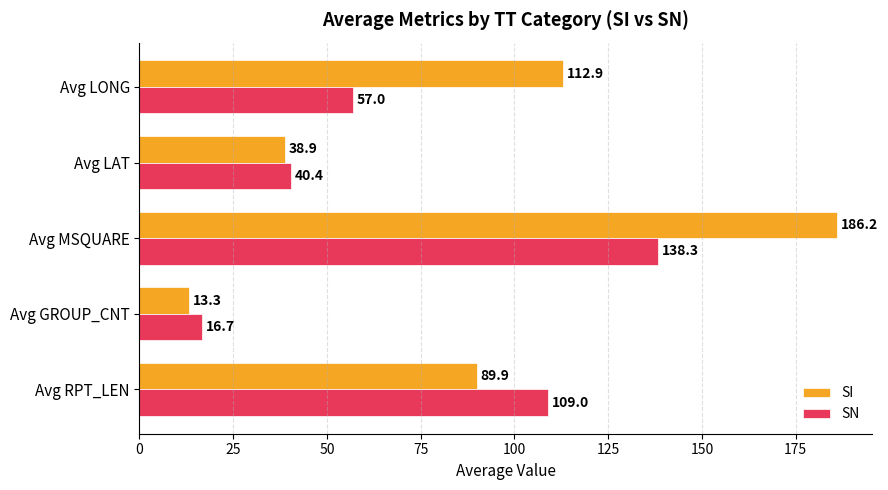

What is the difference between the maximum and minimum values in the SN series?

121.7